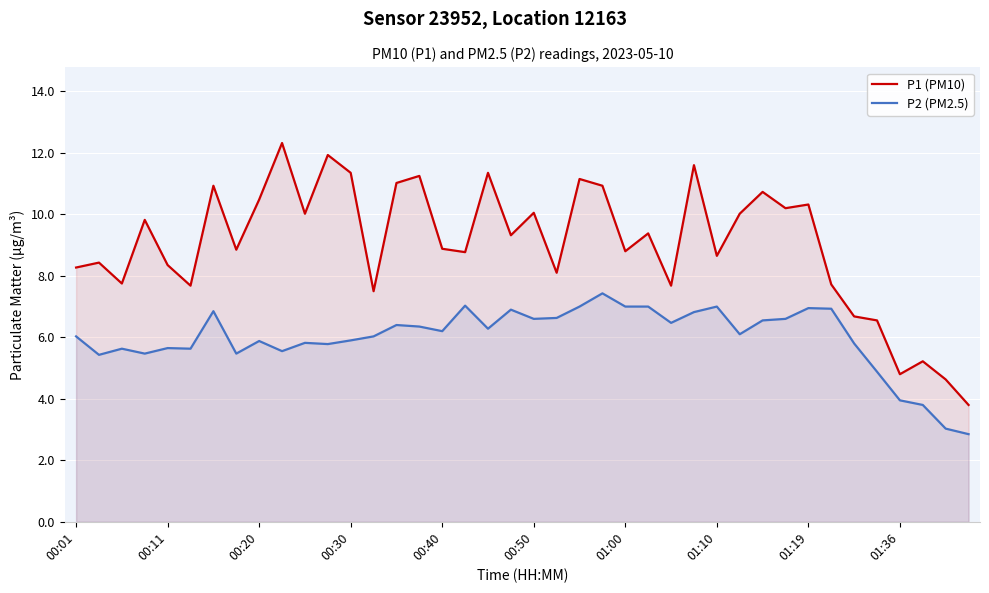

True or false: P1 (PM10) and P2 (PM2.5) intersect in this chart.

False